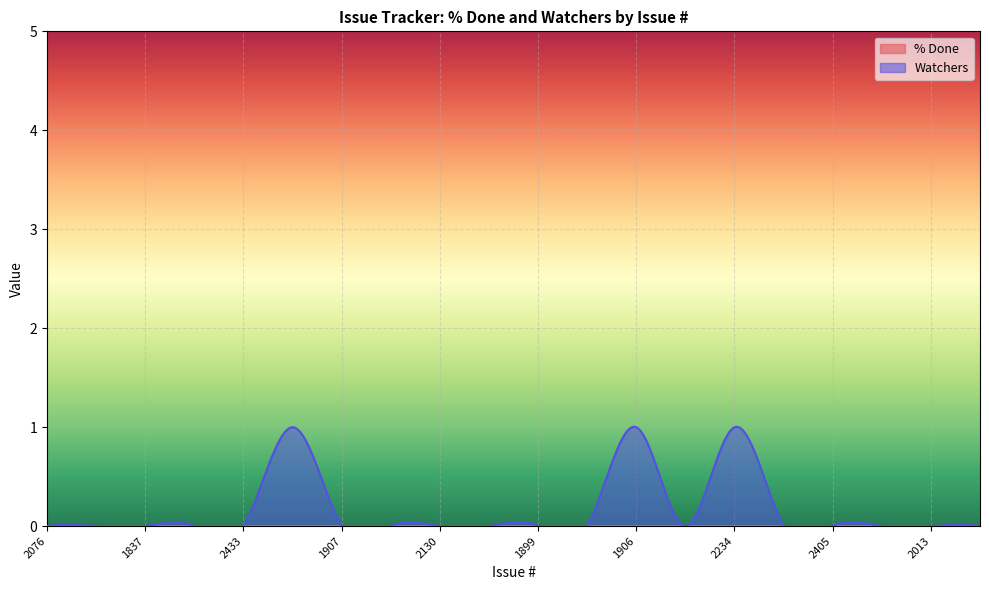

Which series has the widest spread of values?

Watchers